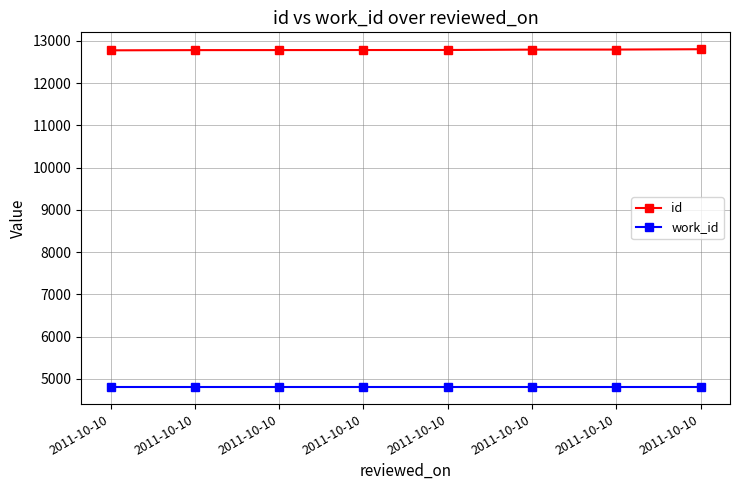

What is the value of the id point at the 3rd from the left?

12779